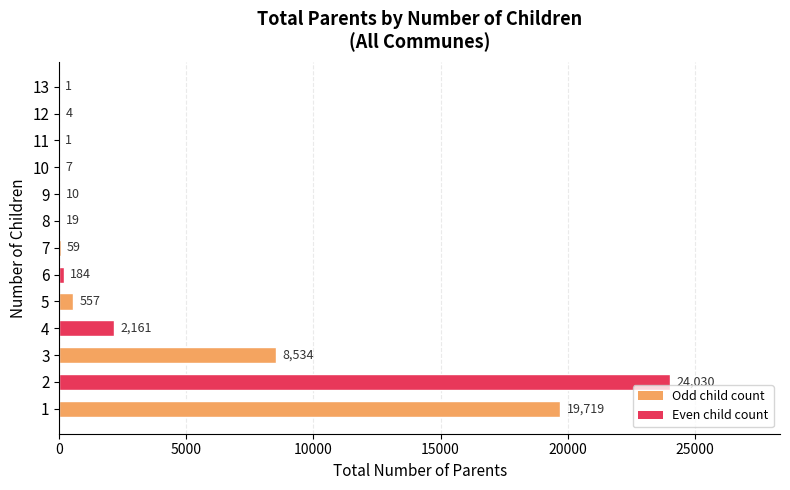

What is the greatest value displayed?

24030